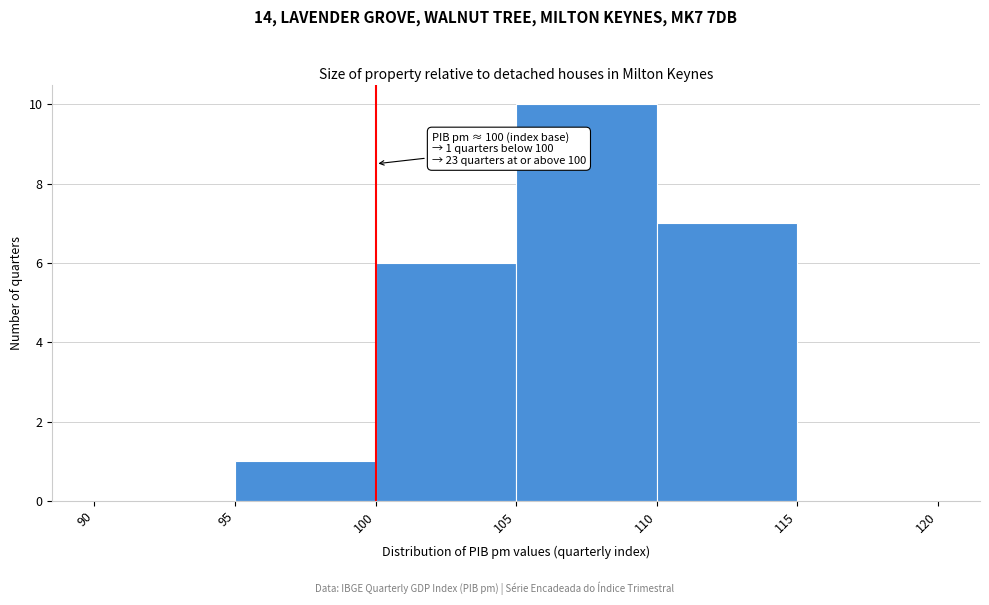

Over which range of the x-axis is the bar tallest?

105 to 110